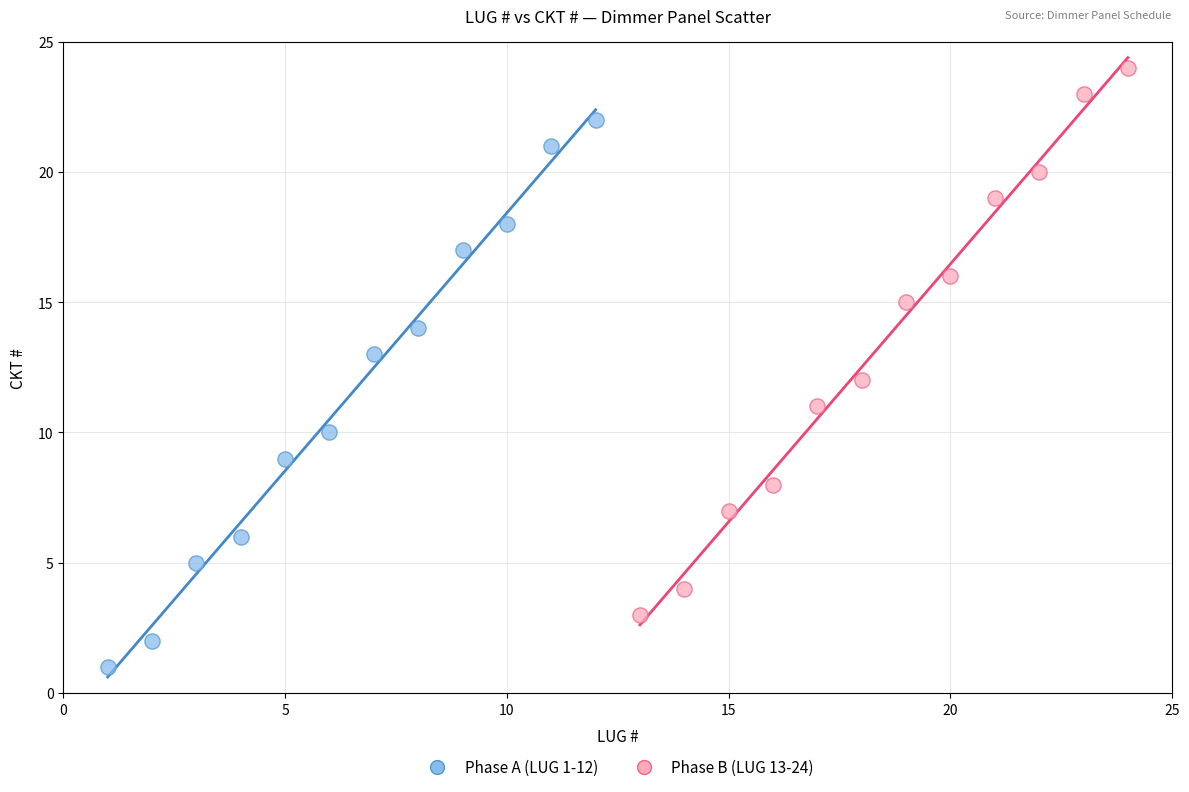

Which series reaches the minimum Y coordinate?

Phase A (LUG 1-12)